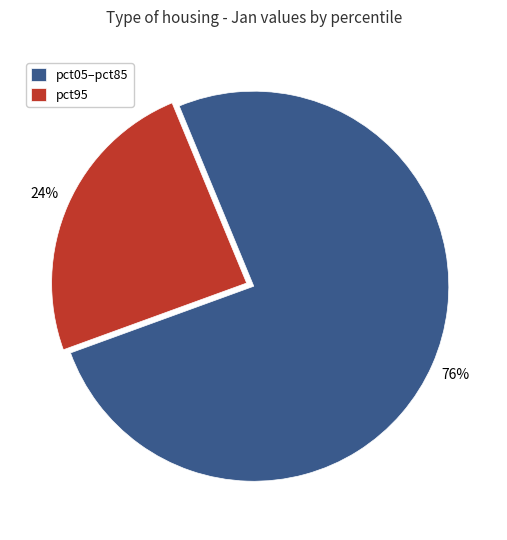

How many segments does this pie chart have?

2